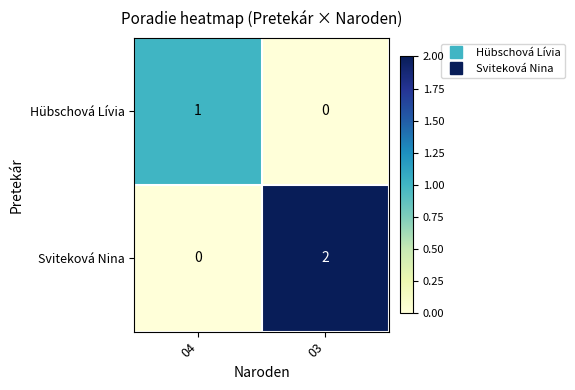

Which series has the widest spread of values?

Sviteková Nina